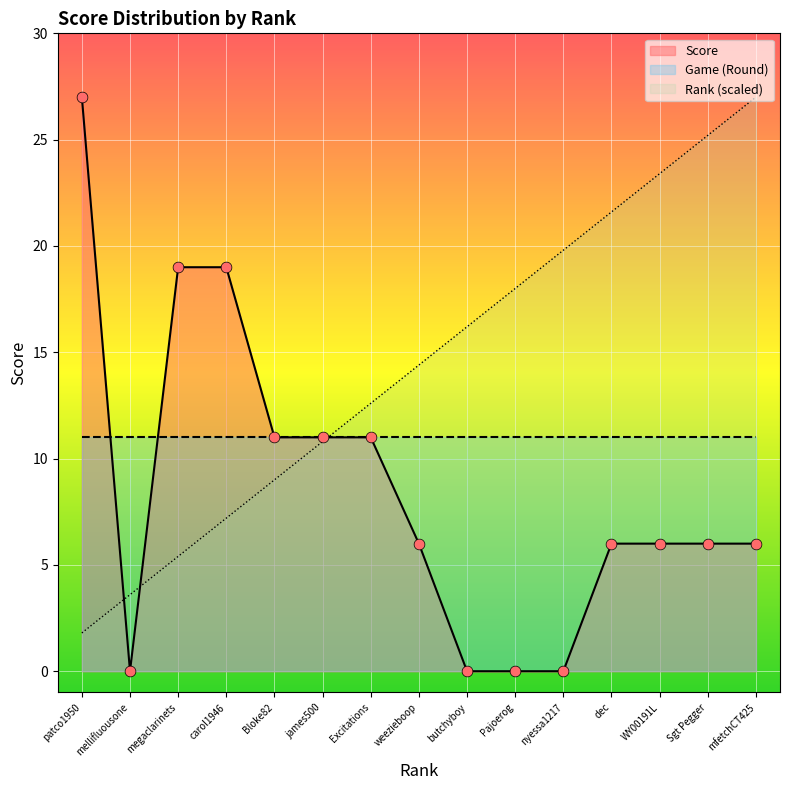

At how many categories does at least one series exceed 0?

15